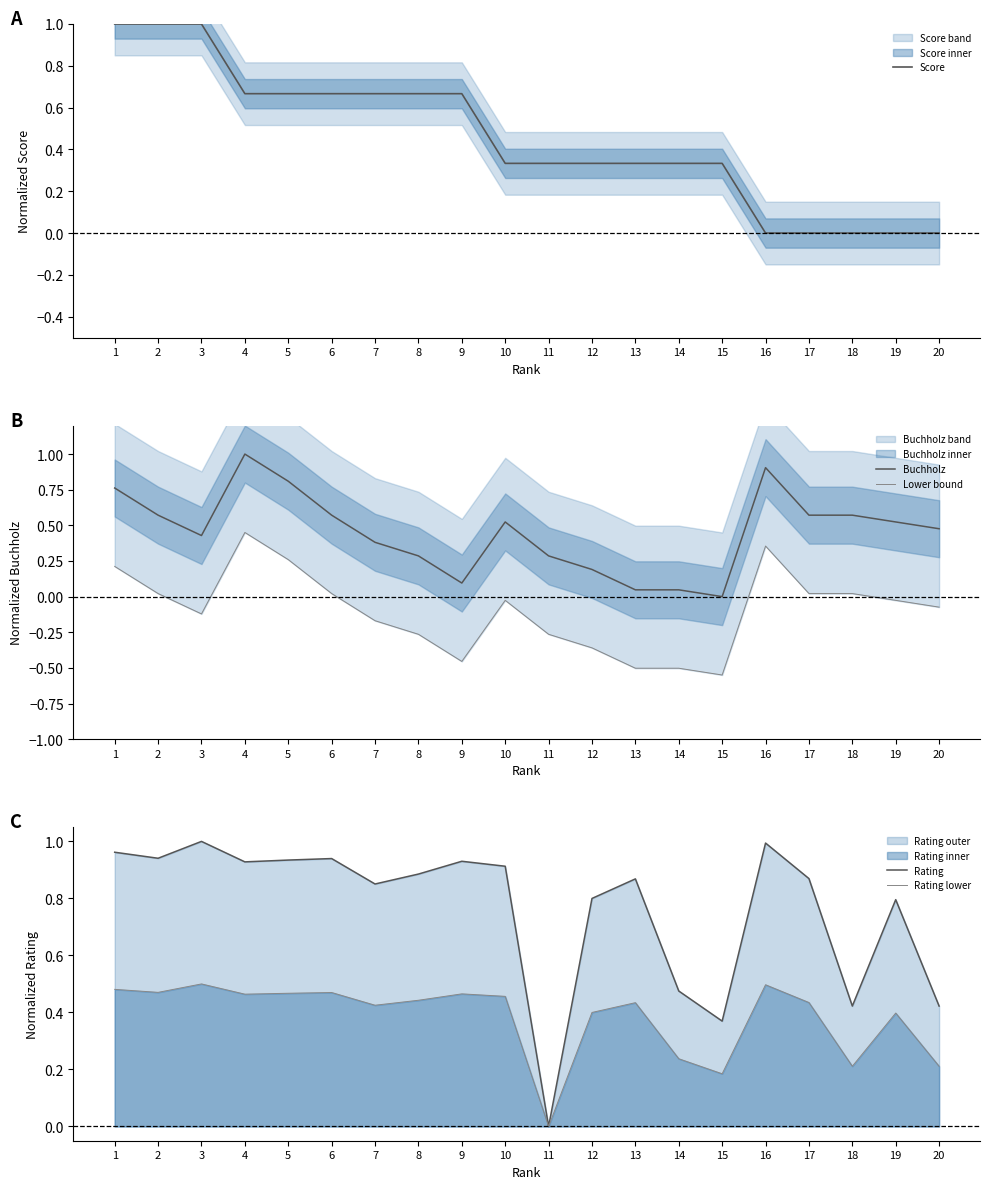

At which category is the sum across all series the highest?

4